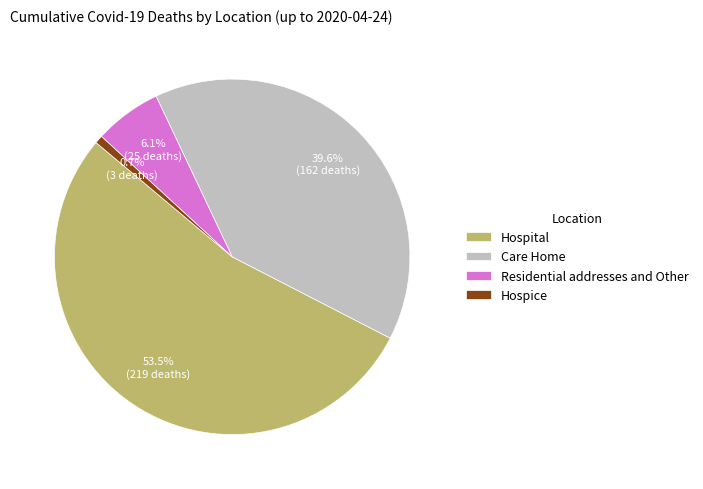

Approximately how many times larger is the value at Residential addresses and Other compared to Hospice?

8.3